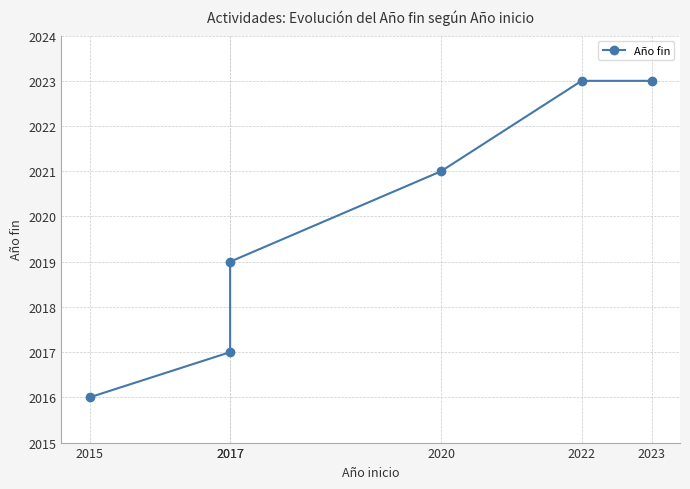

Rank the categories by value from highest to lowest.

2022, 2023, 2020, 2017, 2017, 2015